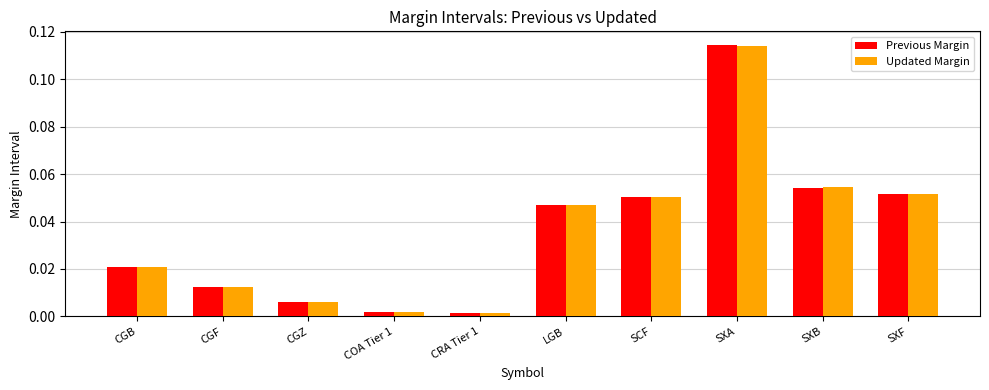

At how many categories does at least one series exceed 0?

10